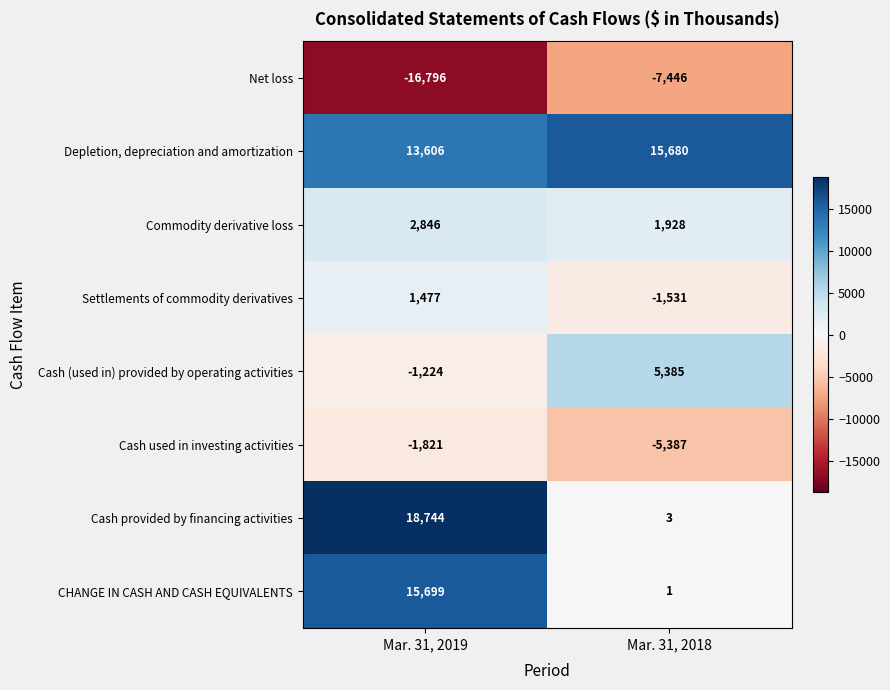

What is the difference between the maximum and minimum values in the Cash used in investing activities series?

3566